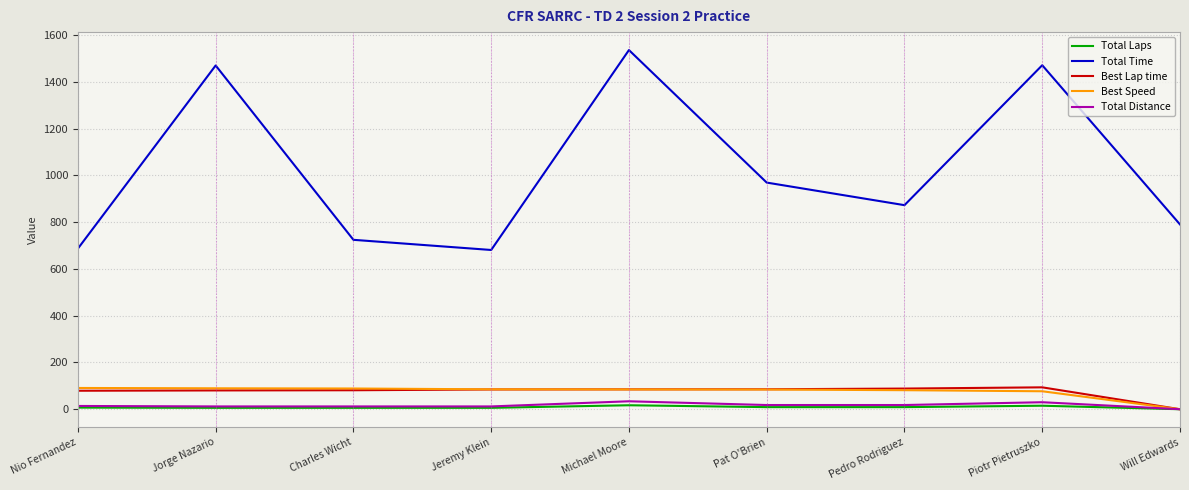

Does the chart have visible grid lines?

Yes